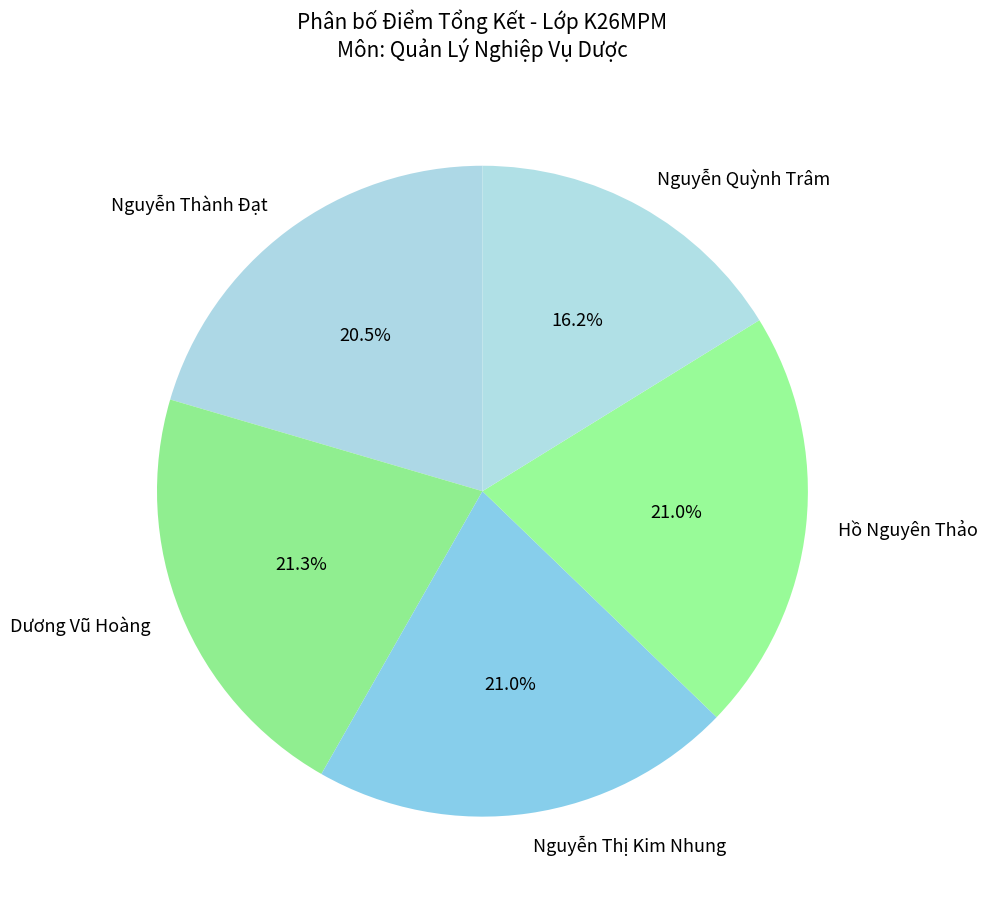

To the nearest percent, what is the difference between the largest and smallest slice percentages?

5%